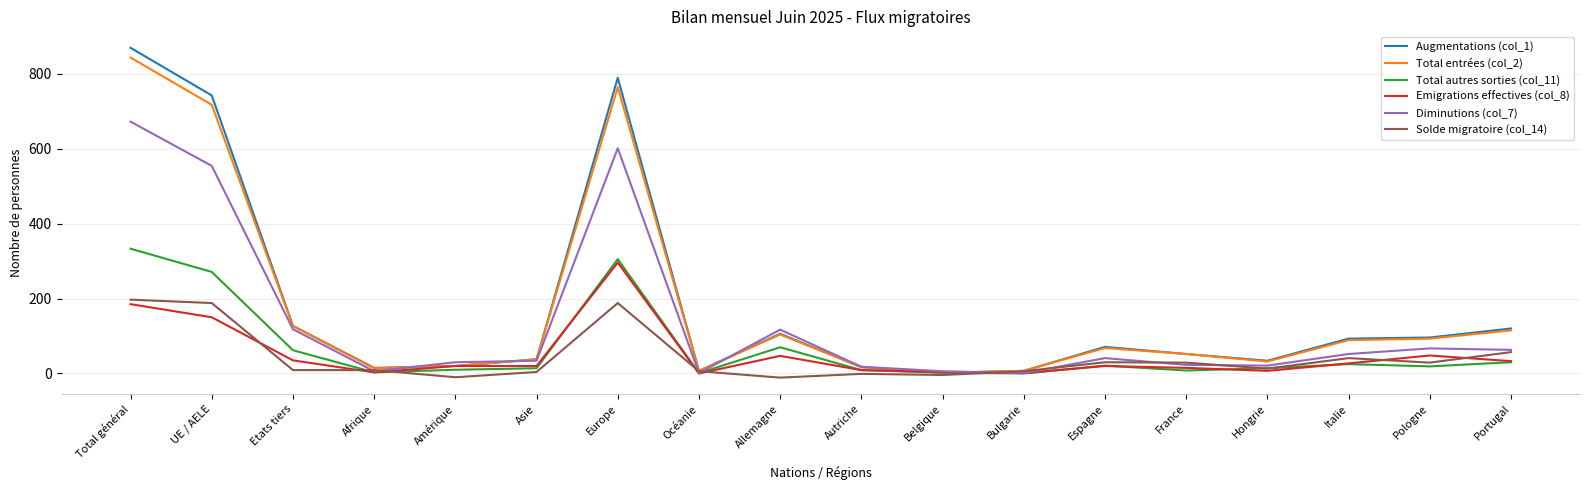

What is the sum of all Emigrations effectives (col_8) values?

920